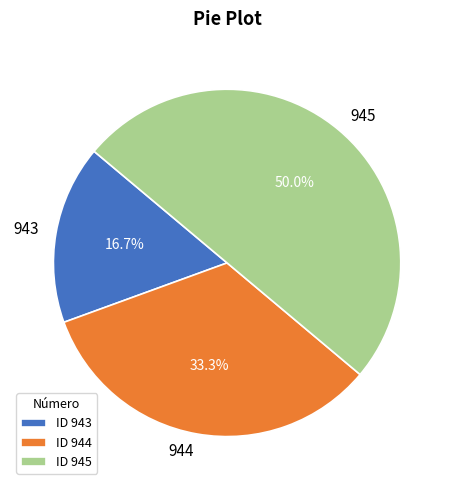

Rank the categories by value from highest to lowest.

ID 945, ID 944, ID 943